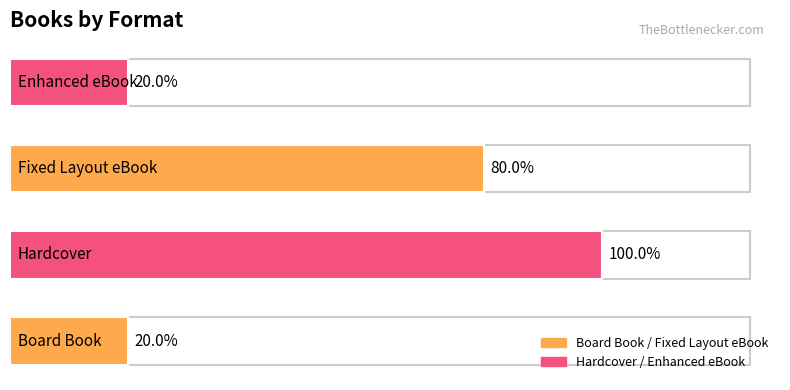

Does the chart contain any negative values?

No